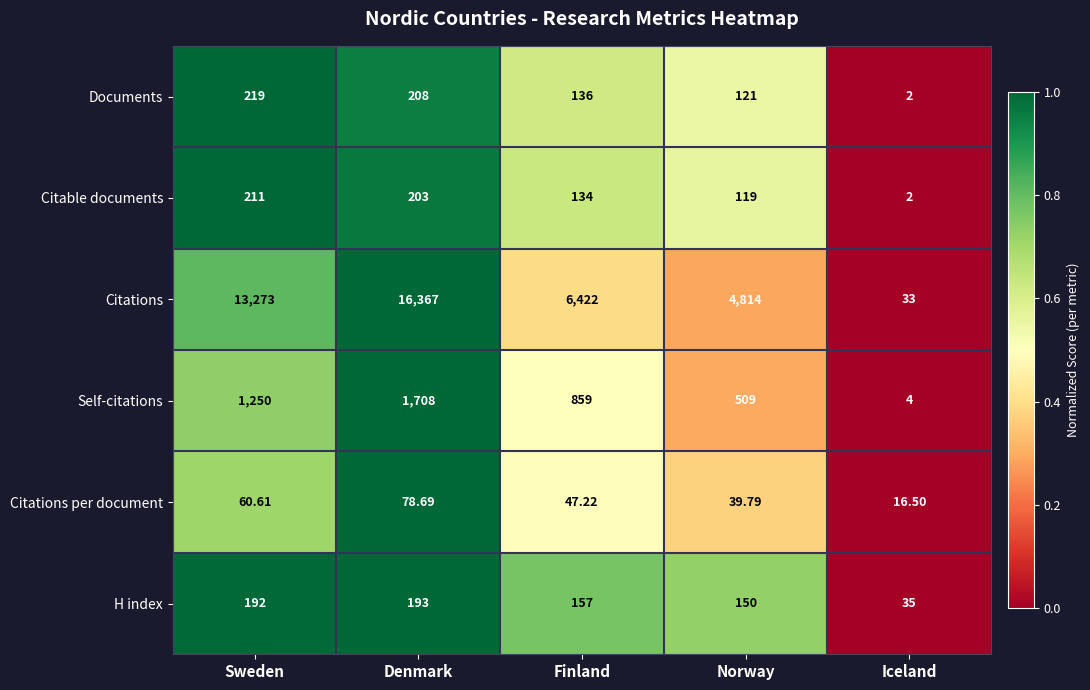

Where is Citations per document nearest to the value 47?

Finland